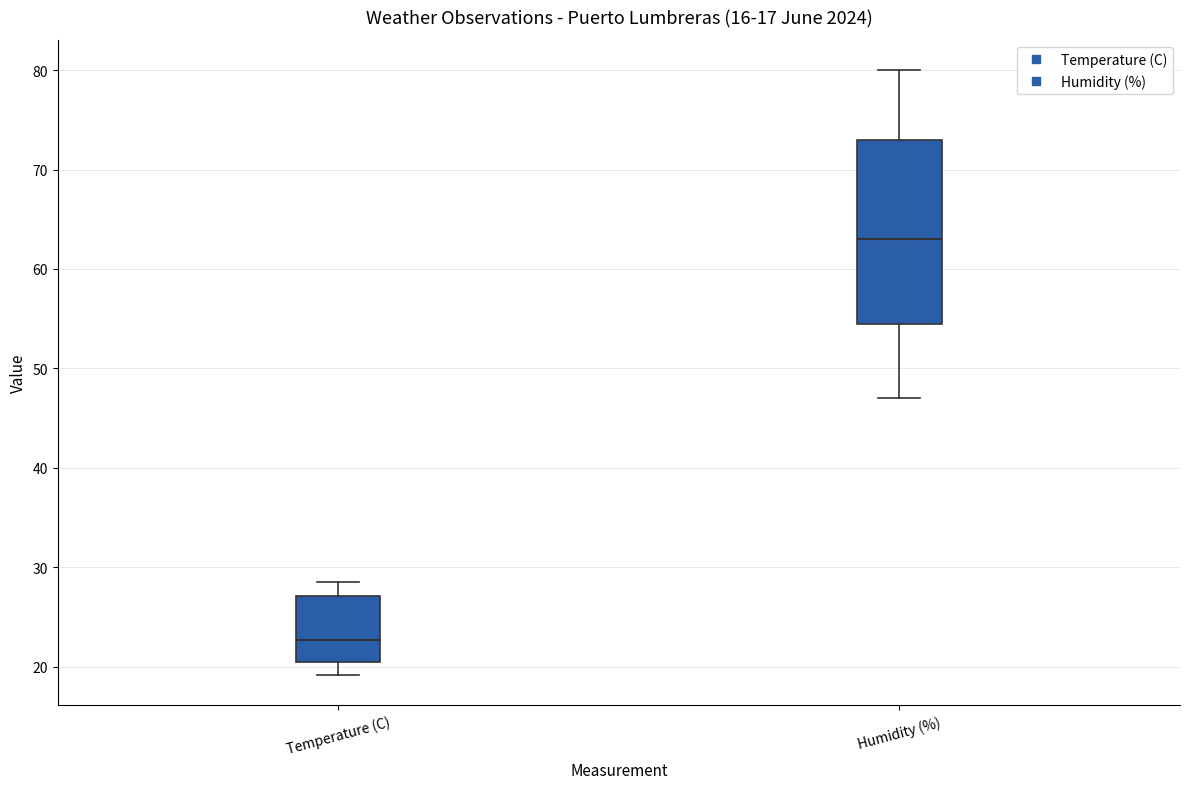

Reading left to right, read every box against the y-axis: the position of its median line, the range the box covers, and the ends of its whiskers. The values are not printed on the chart, so give them approximately, as read against the axis.

Temperature (C): median 23, box 20 to 27, whiskers 19 to 29
Humidity (%): median 63, box 55 to 73, whiskers 47 to 80